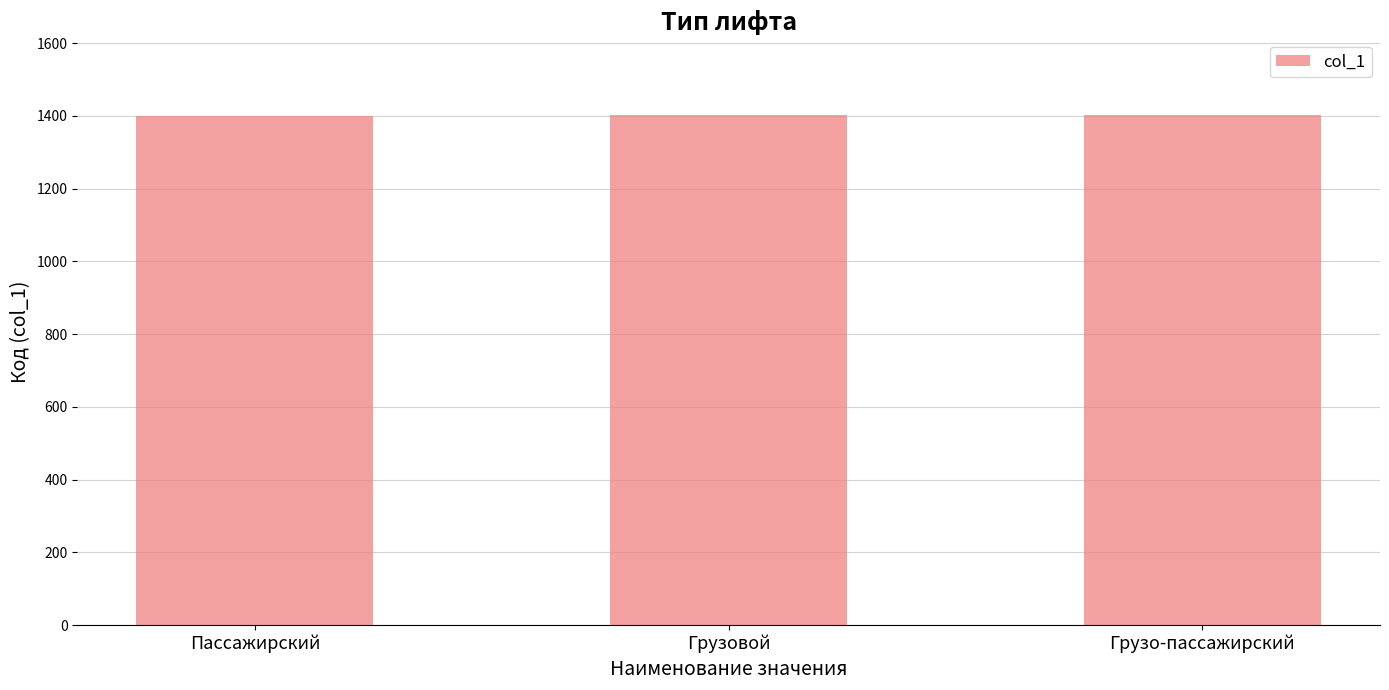

Is it true that the value at Грузовой is 1402?

True